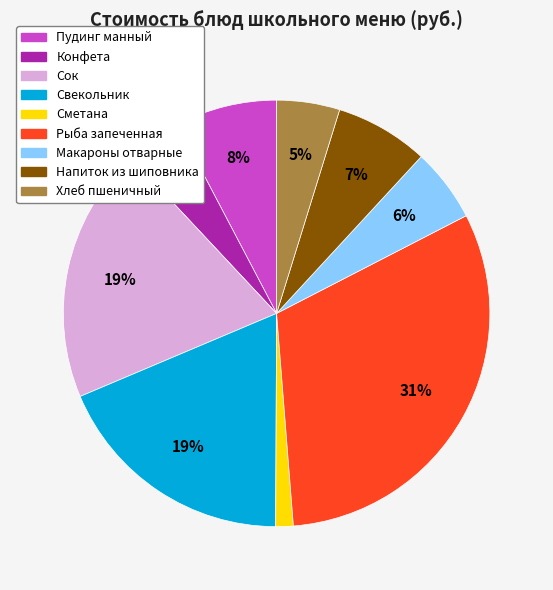

To the nearest percent, what is the difference between the Напиток из шиповника and Конфета slice percentages?

3%